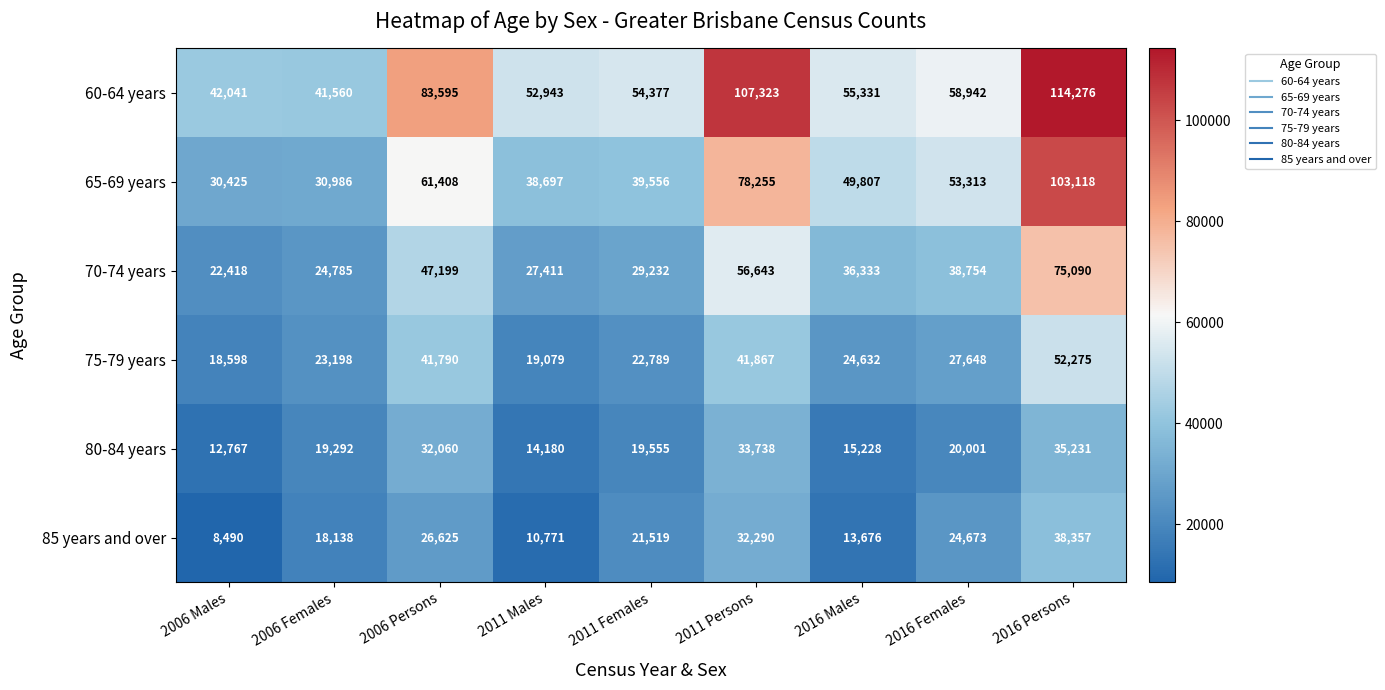

Which series has the largest range (max minus min)?

60-64 years